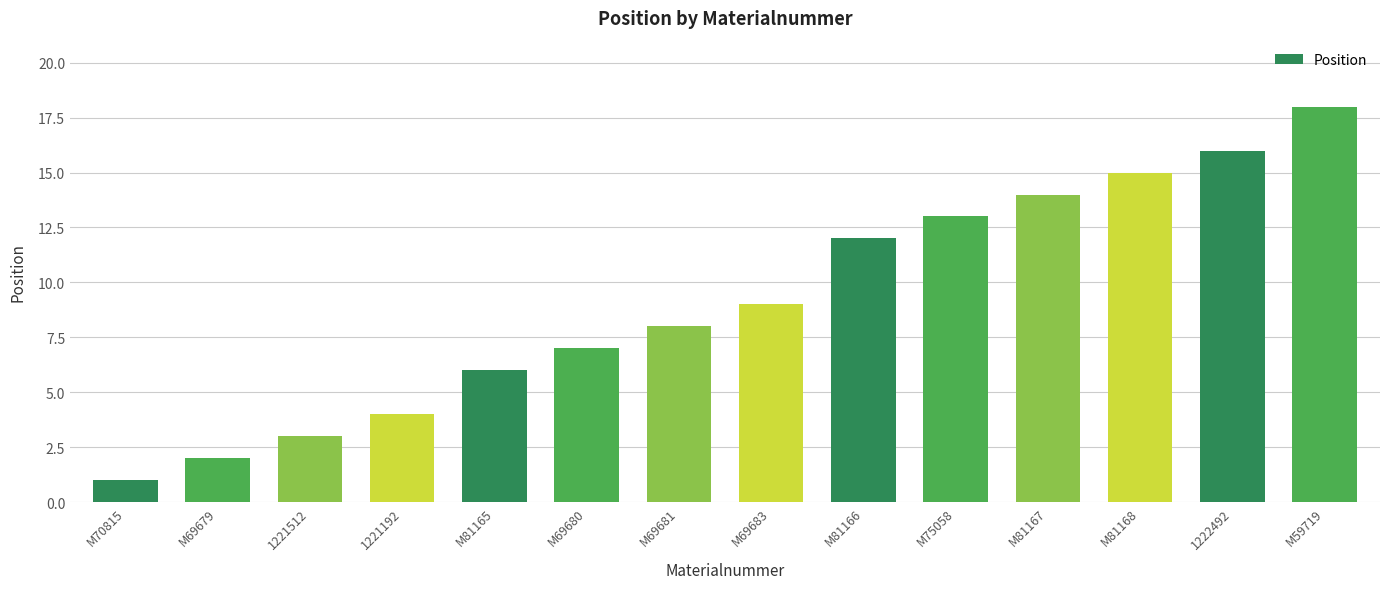

Rank the categories by value from highest to lowest.

M59719, 1222492, M81168, M81167, M75058, M81166, M69683, M69681, M69680, M81165, 1221192, 1221512, M69679, M70815